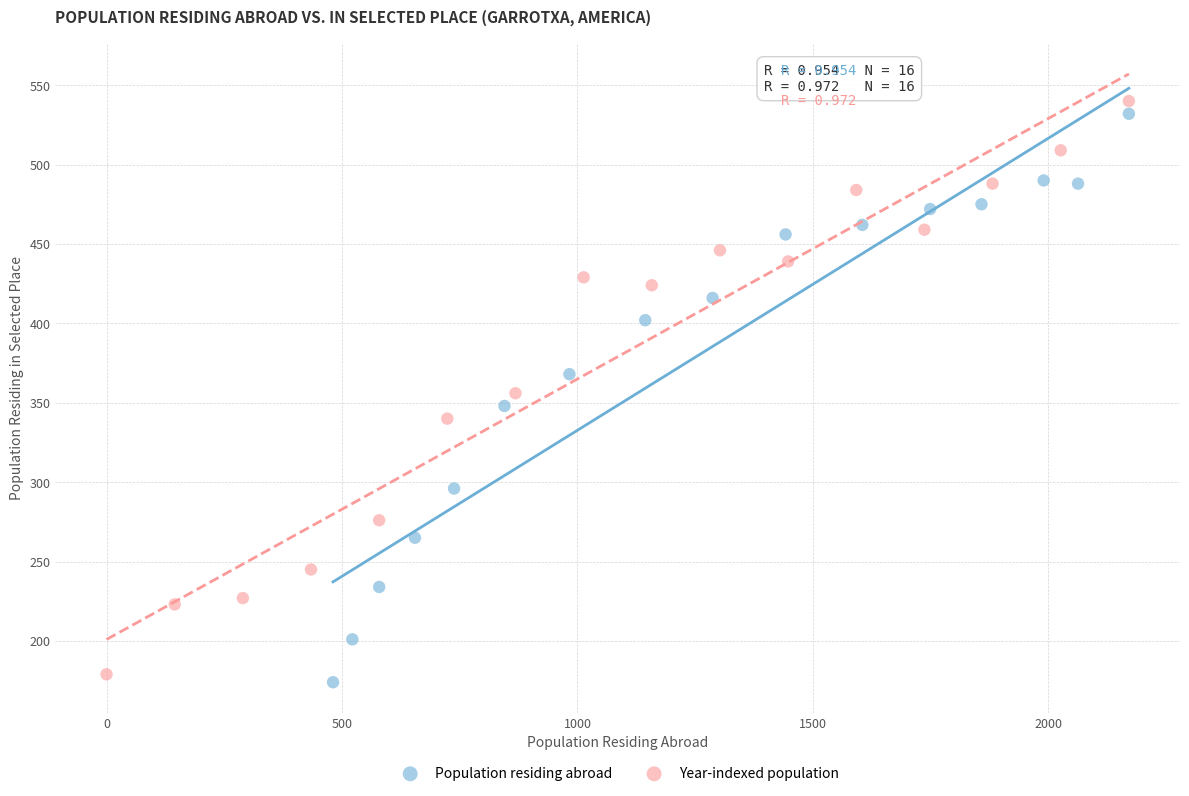

What are all the series names shown in the legend?

Population residing abroad, Year-indexed population